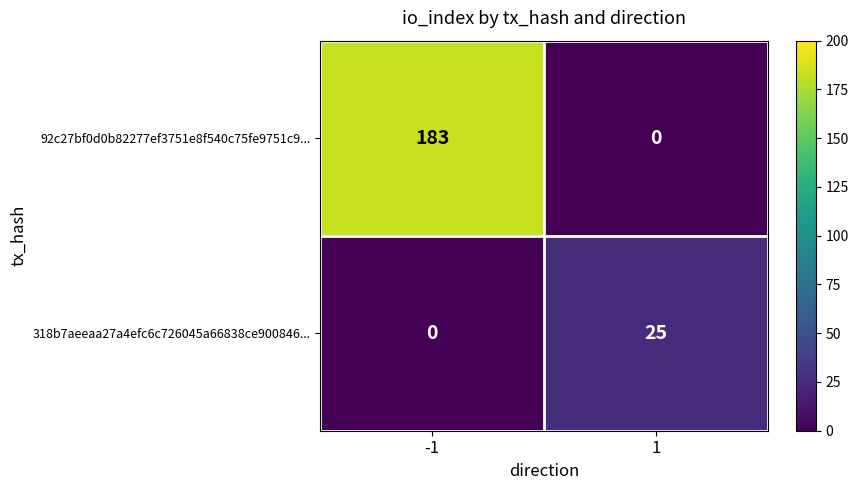

List the series in order of their peak value, highest first.

92c27bf0d0b82277ef3751e8f540c75fe9751c9..., 318b7aeeaa27a4efc6c726045a66838ce900846...